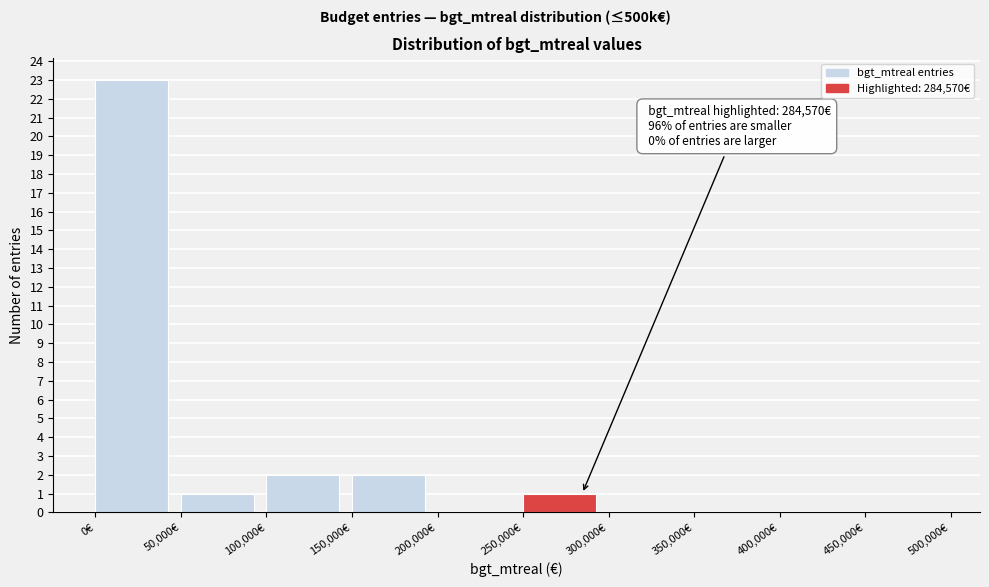

Over which range of the x-axis is the bar tallest?

0 to 50000